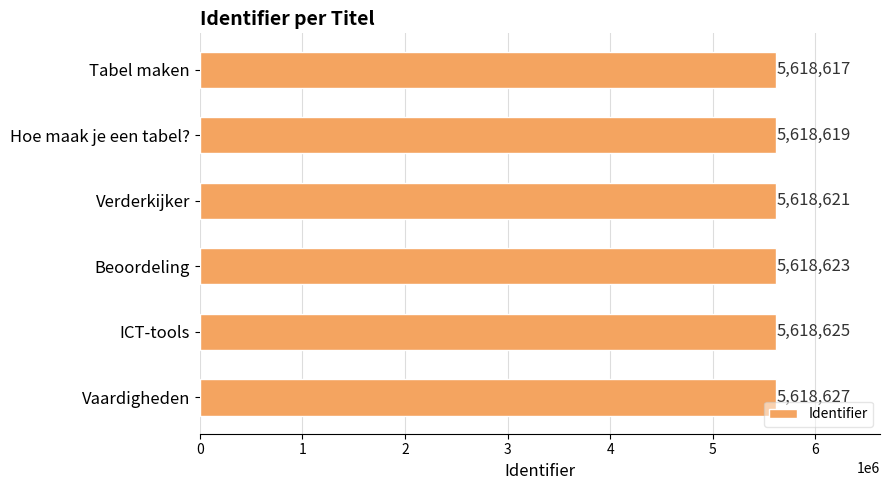

List the labels in order of value, smallest first.

Tabel maken, Hoe maak je een tabel?, Verderkijker, Beoordeling, ICT-tools, Vaardigheden